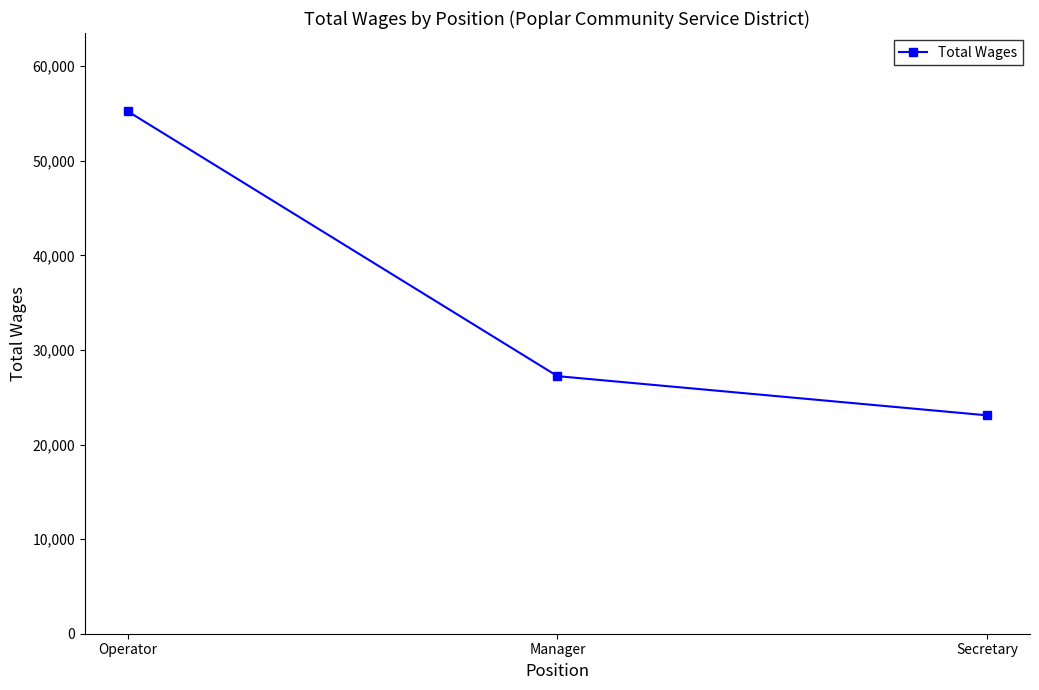

Does the chart display data point markers on the line(s)?

Yes